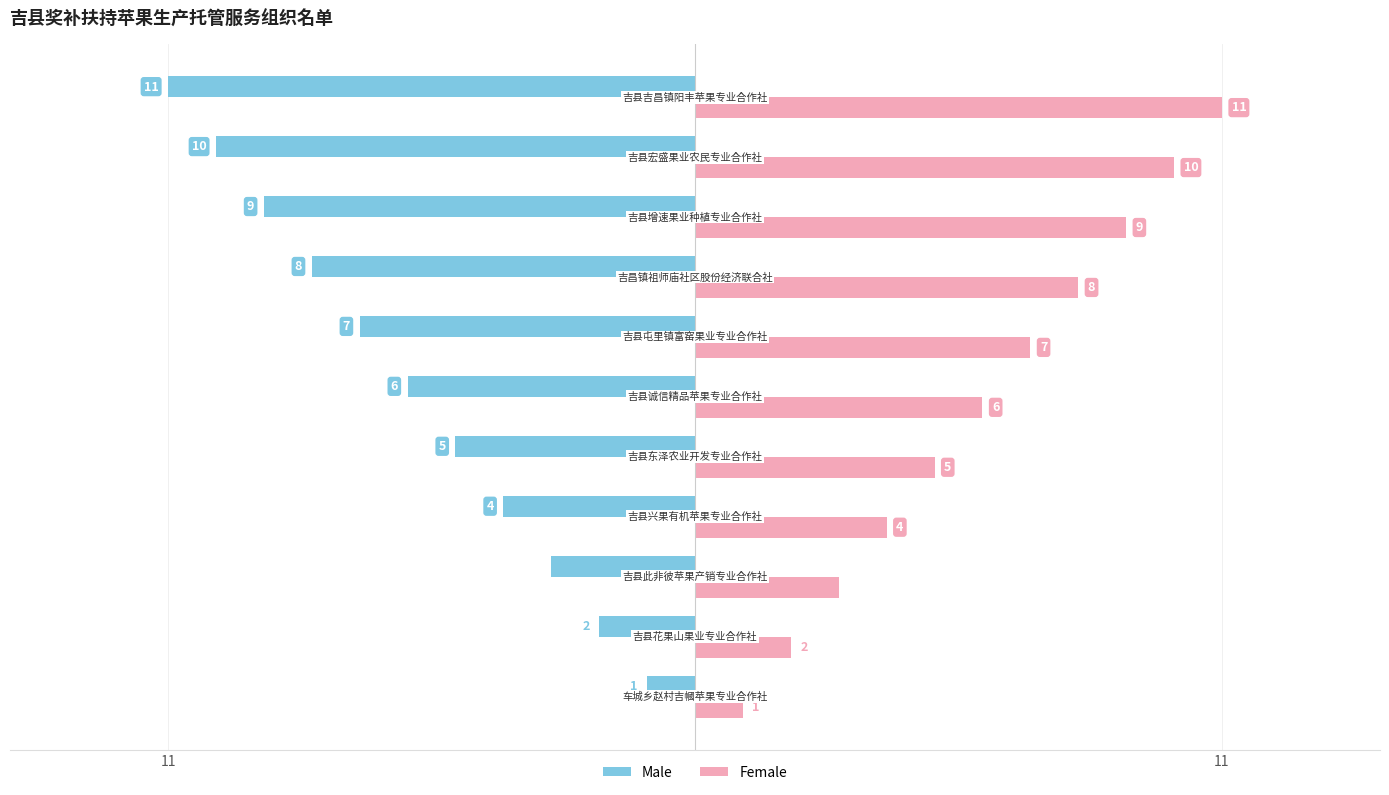

Rank the series by their maximum value, from lowest to highest.

Male, Female